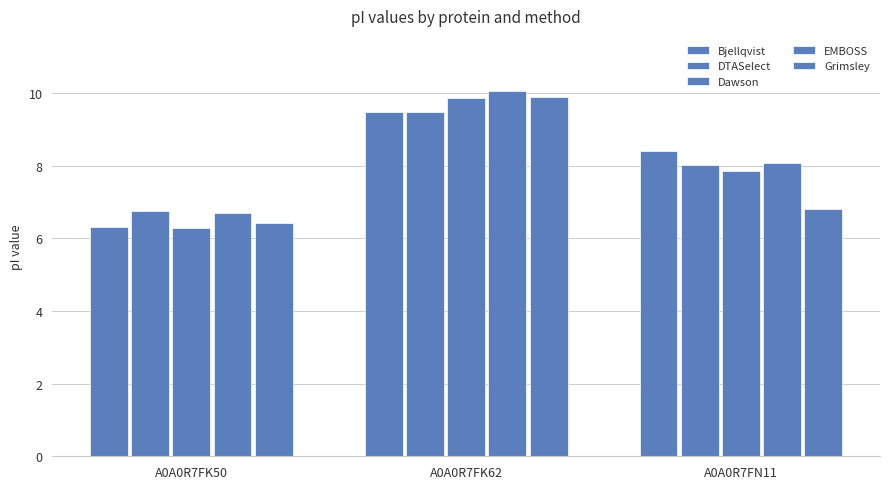

How many series are shown in this chart?

5